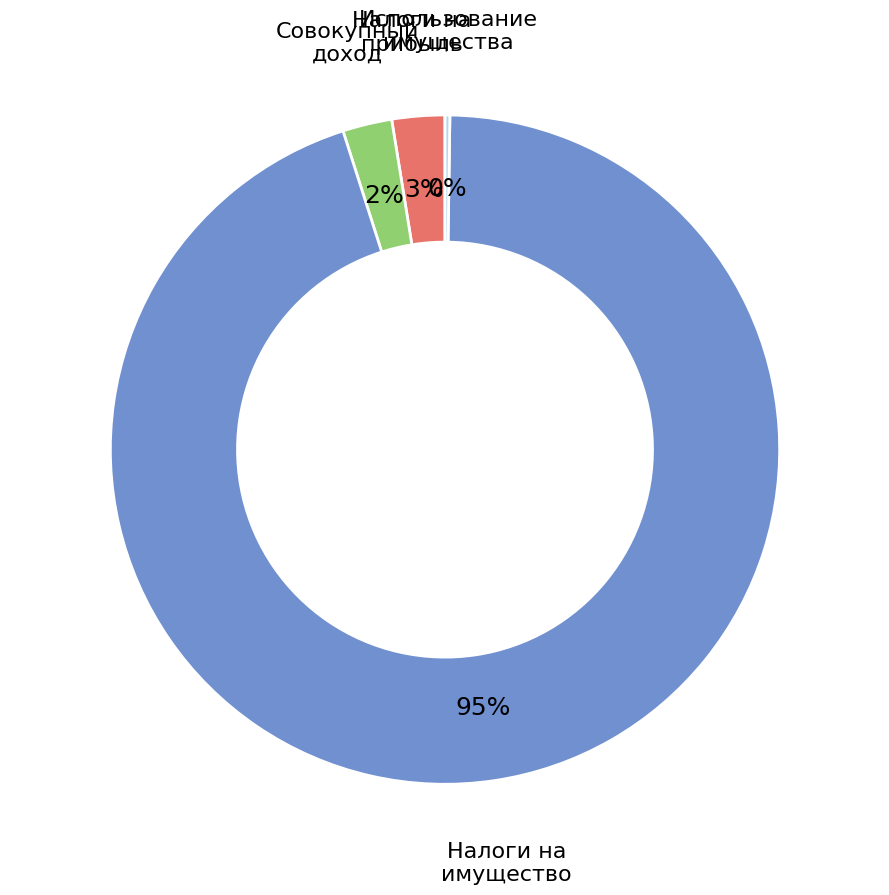

Does any single category account for the majority?

Yes